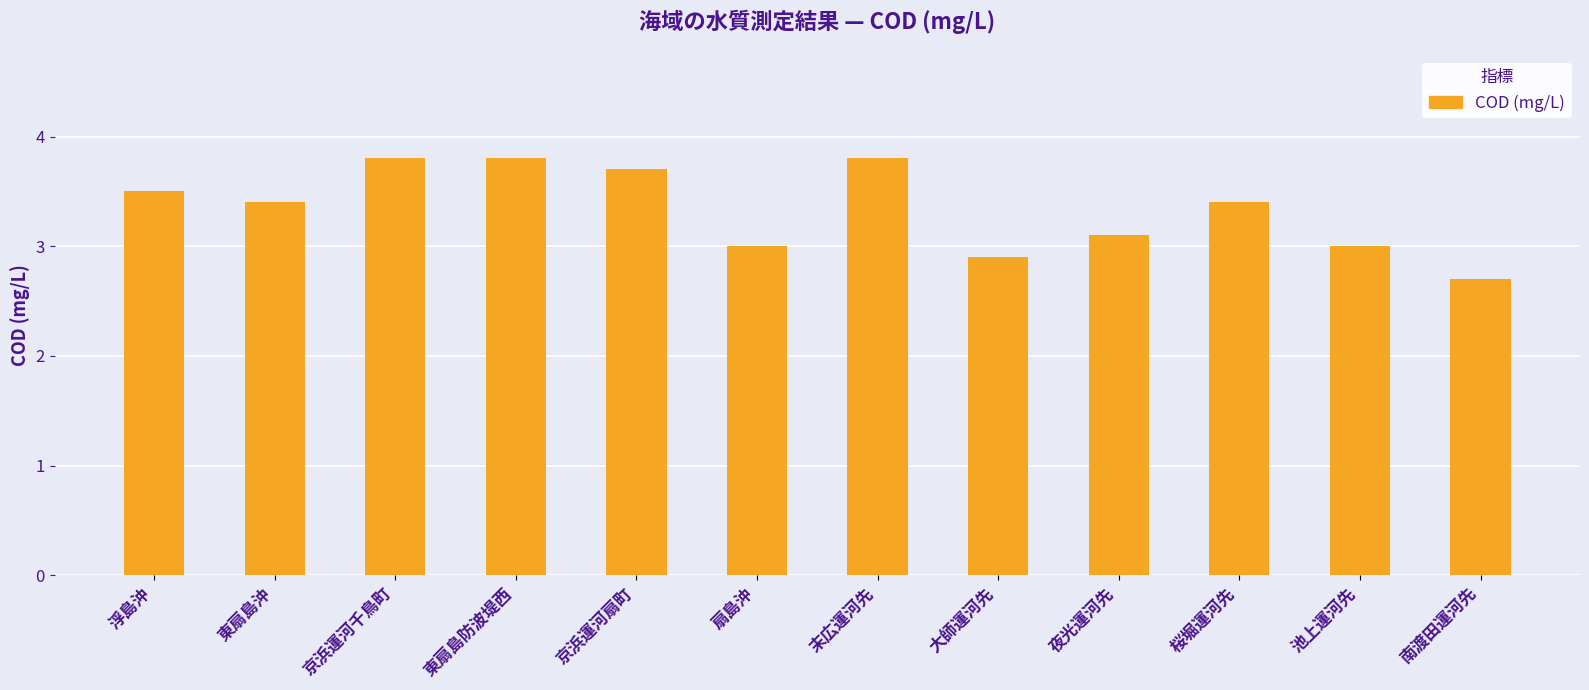

Approximately how many times larger is the value at 京浜運河扇町 compared to 末広運河先?

1.0